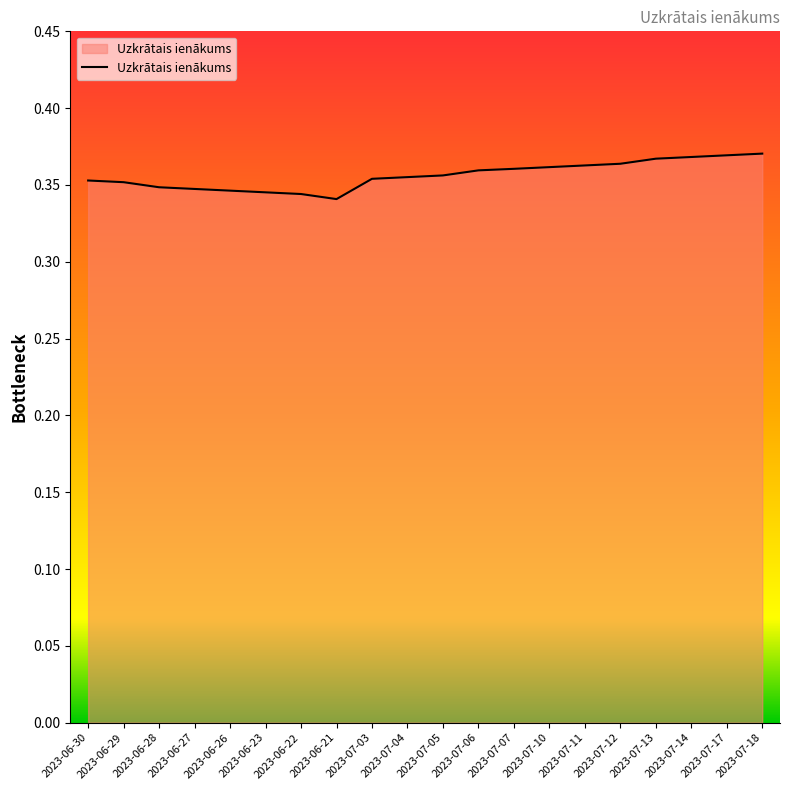

Between 2023-06-28 and 2023-07-17, which is larger?

2023-07-17